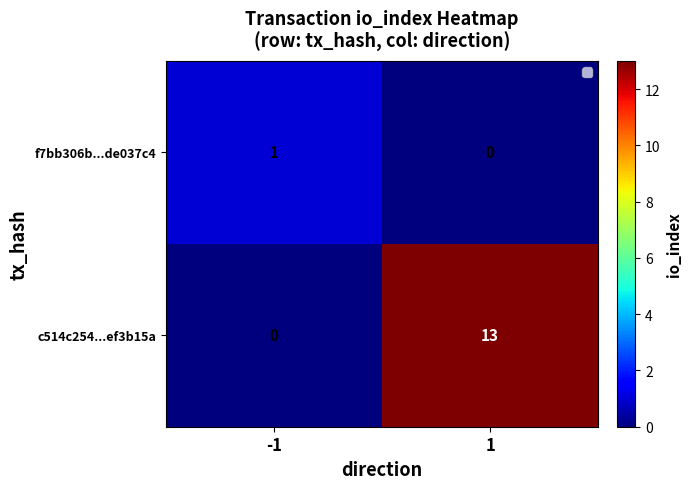

What is the difference between the c514c254...ef3b15a values at 1 and -1?

13